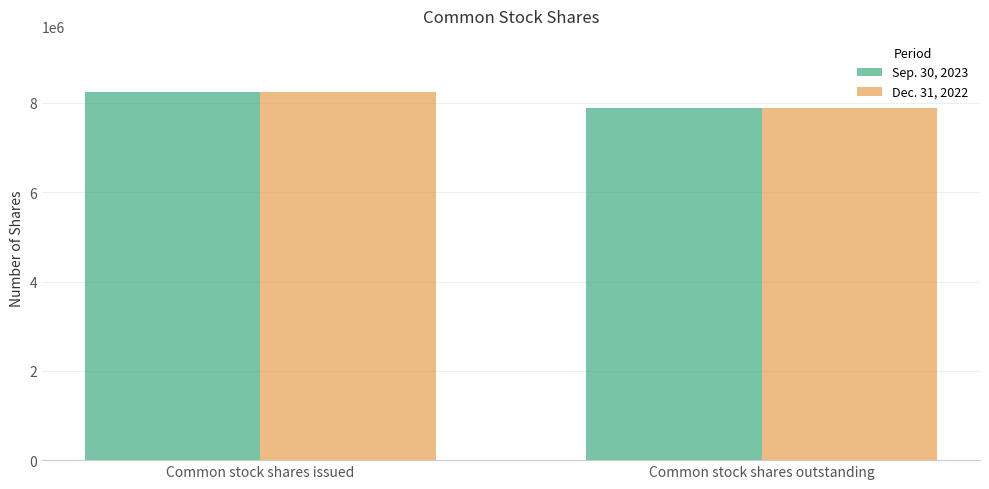

Reading right to left, extract all data points from this chart.

Sep. 30, 2023: 7878419	8253419
Dec. 31, 2022: 7878419	8253419